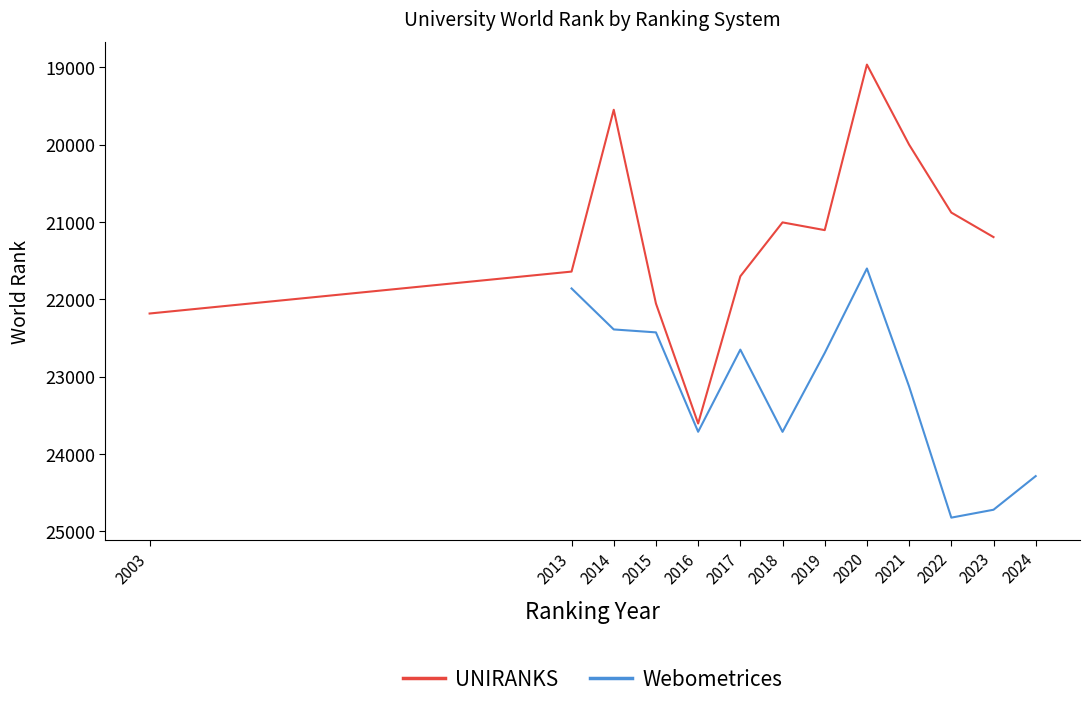

How many data points in Webometrices are less than 23129?

6